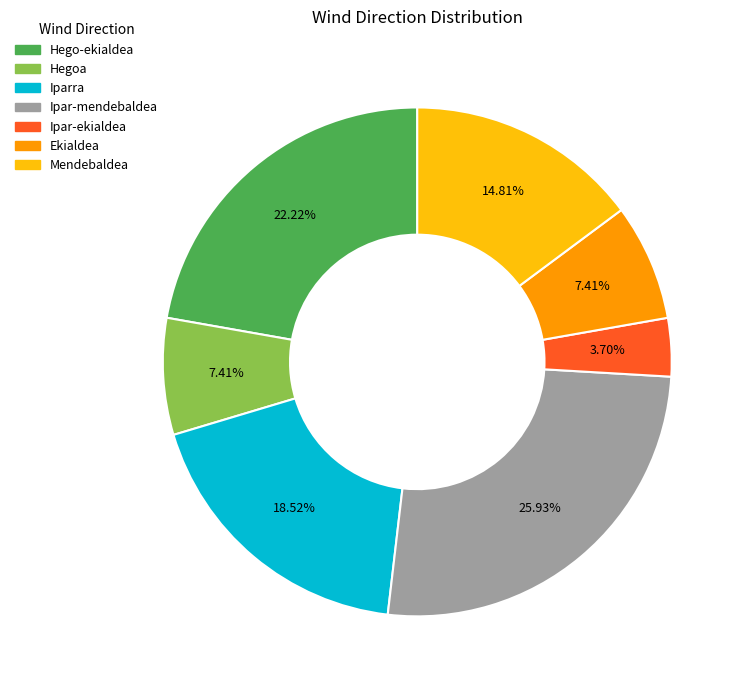

How many segments does this pie chart have?

7